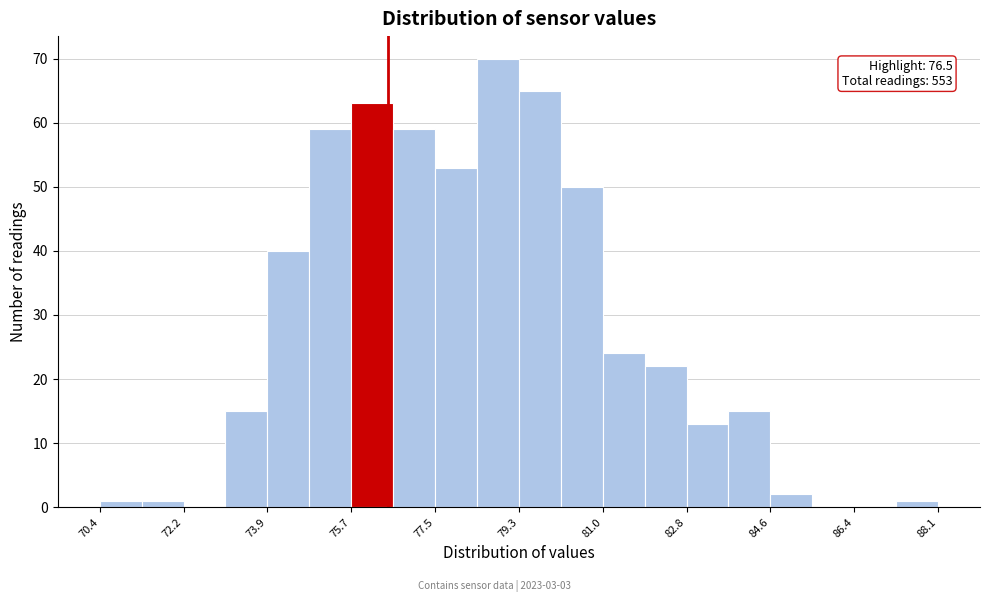

Over which range of the x-axis is the bar tallest?

78.4 to 79.2